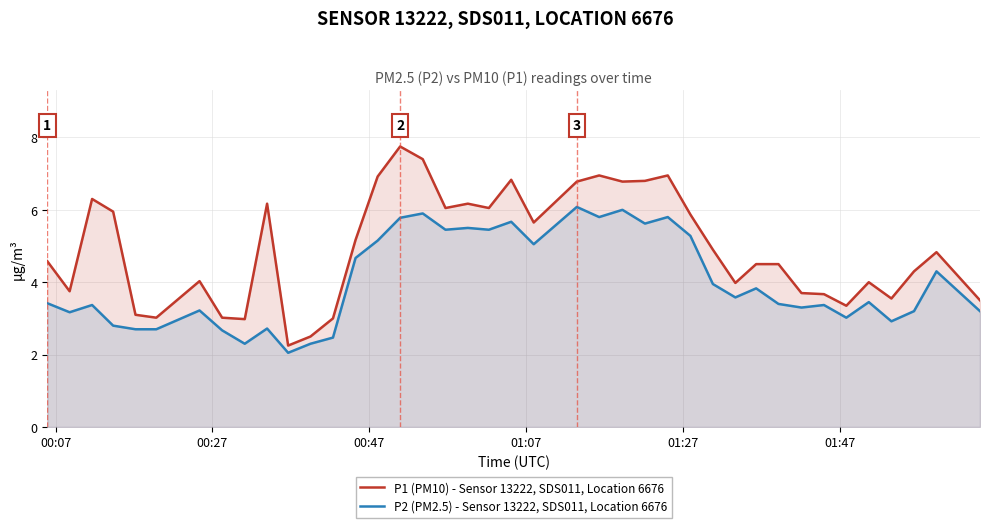

What is the greatest value displayed?

7.8